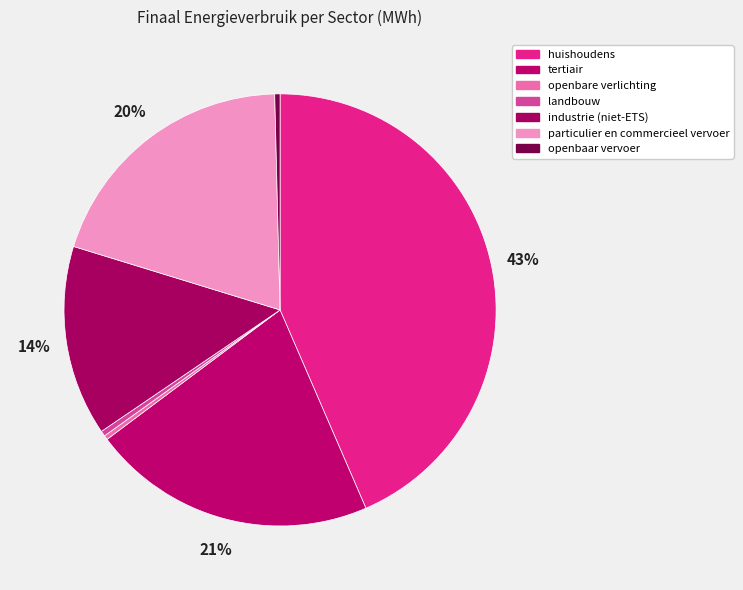

Is it true that huishoudens is 29% of the pie?

False